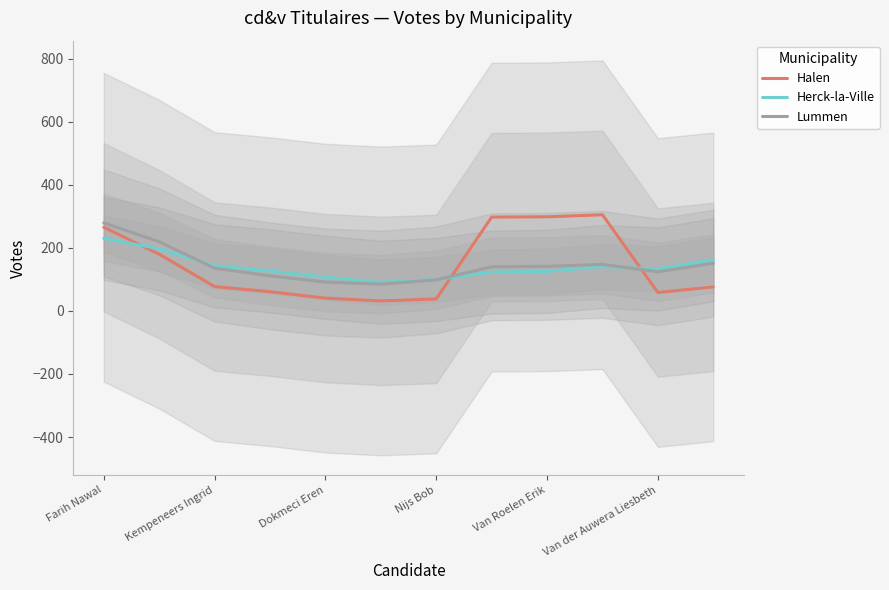

What is the value of the Lummen point at the 10th from the left?

147.7